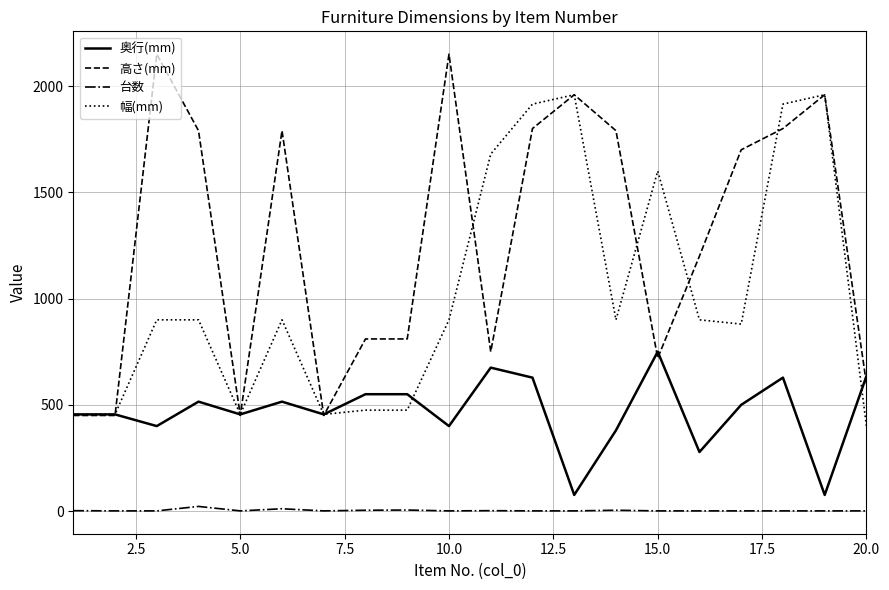

Which series has the largest total across all categories?

高さ(mm)